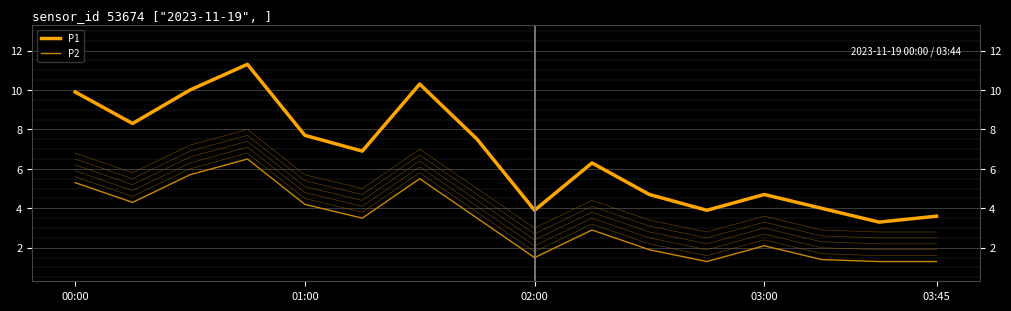

True or false: P1 and P2 intersect in this chart.

False